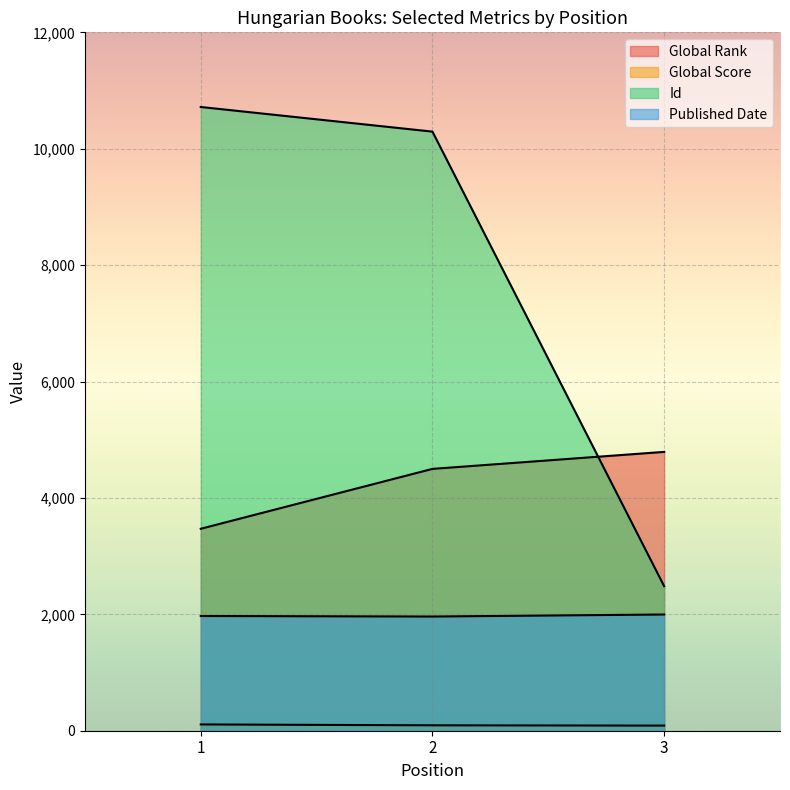

What is the sum of all Published Date values?

5930